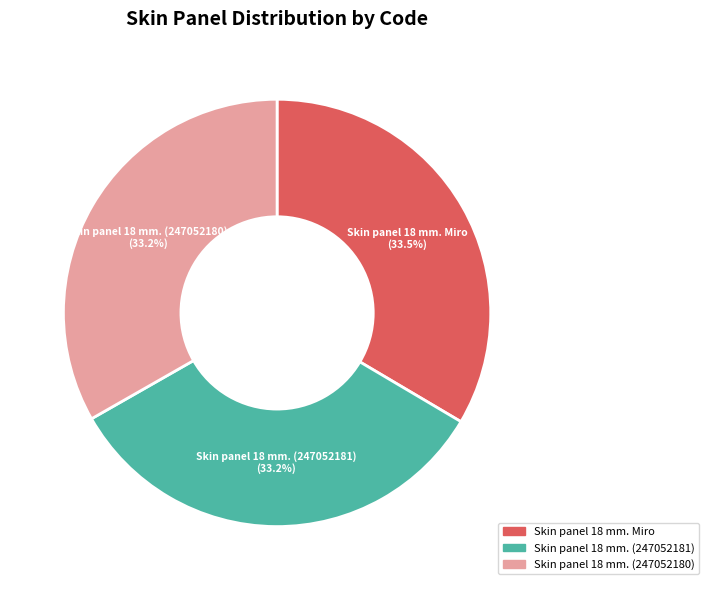

What portion of the pie excludes Skin panel 18 mm. (247052180)?

66.8%